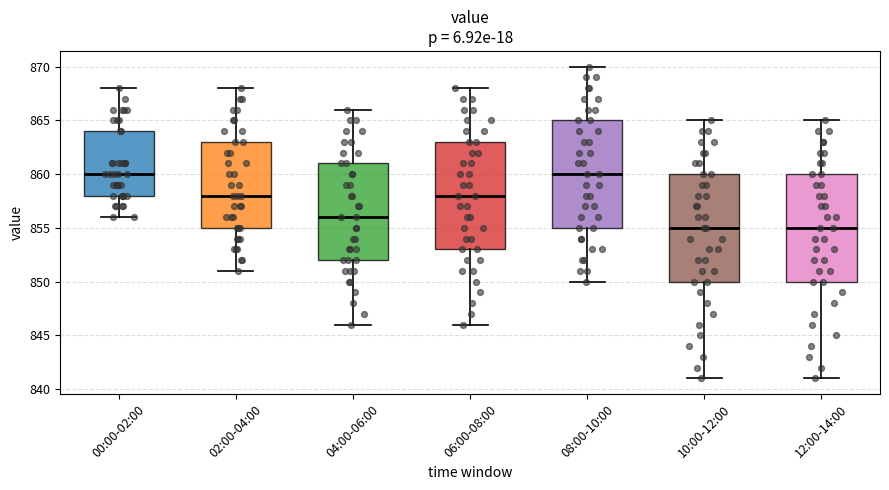

Where does the upper whisker of the box for 06:00-08:00 end on the y-axis? The values are not printed on the chart, so give them approximately, as read against the axis.

868